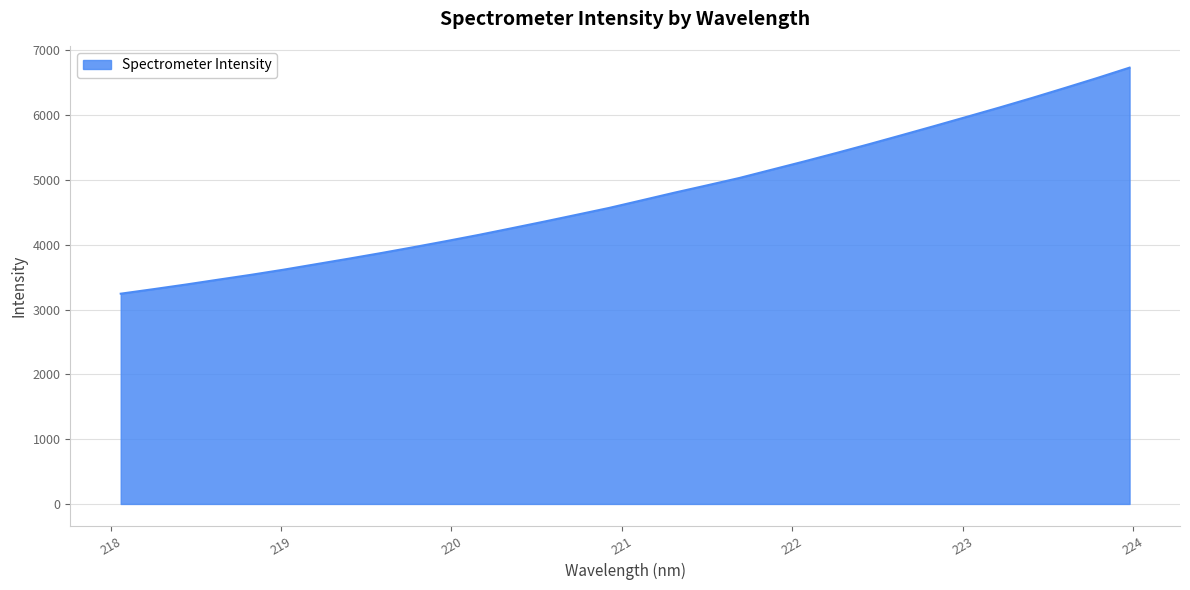

What is the difference between the maximum and minimum values?

3489.0